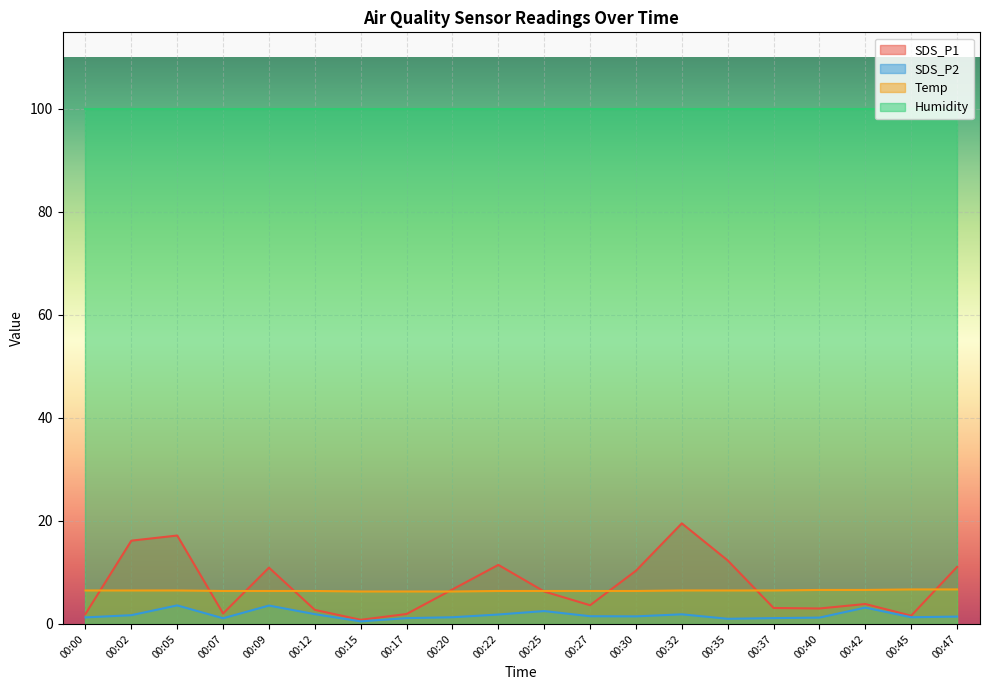

The SDS_P1 series shows 0.6 at 00:45. True or false?

False